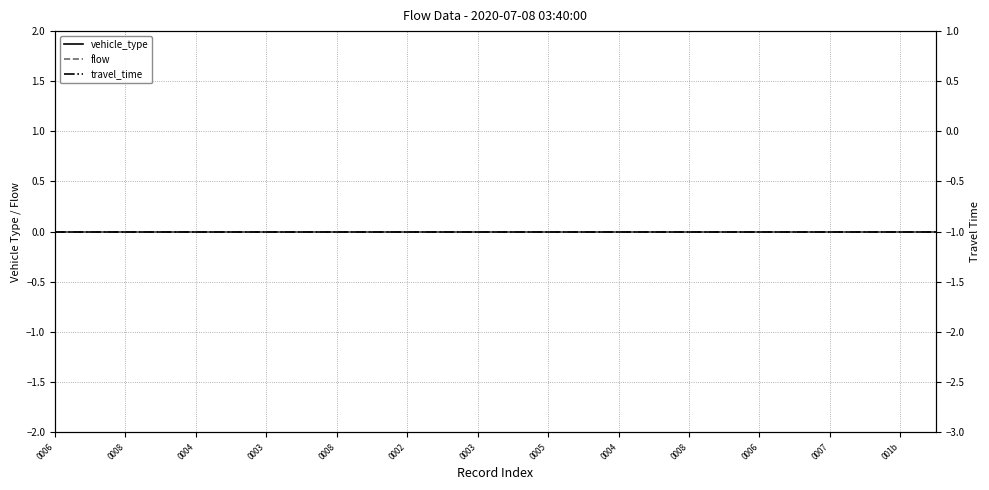

True or false: vehicle_type and flow intersect in this chart.

False